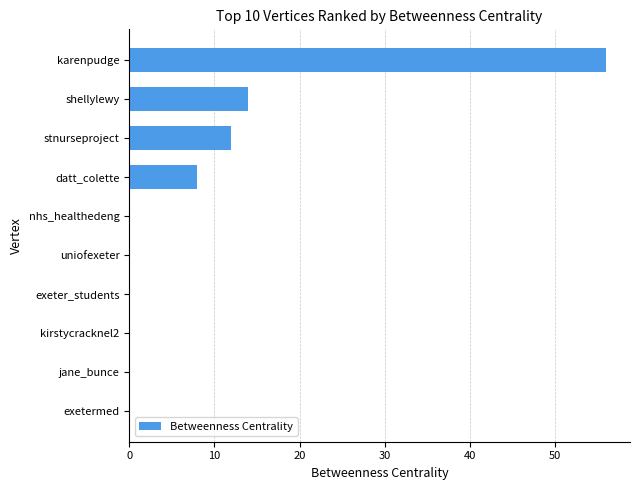

Which category has the highest value across all series?

karenpudge